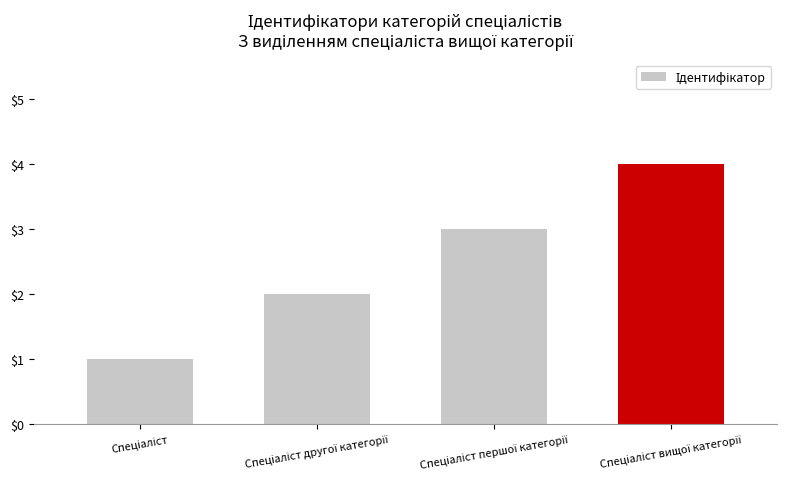

What is the difference between the maximum and minimum values?

3